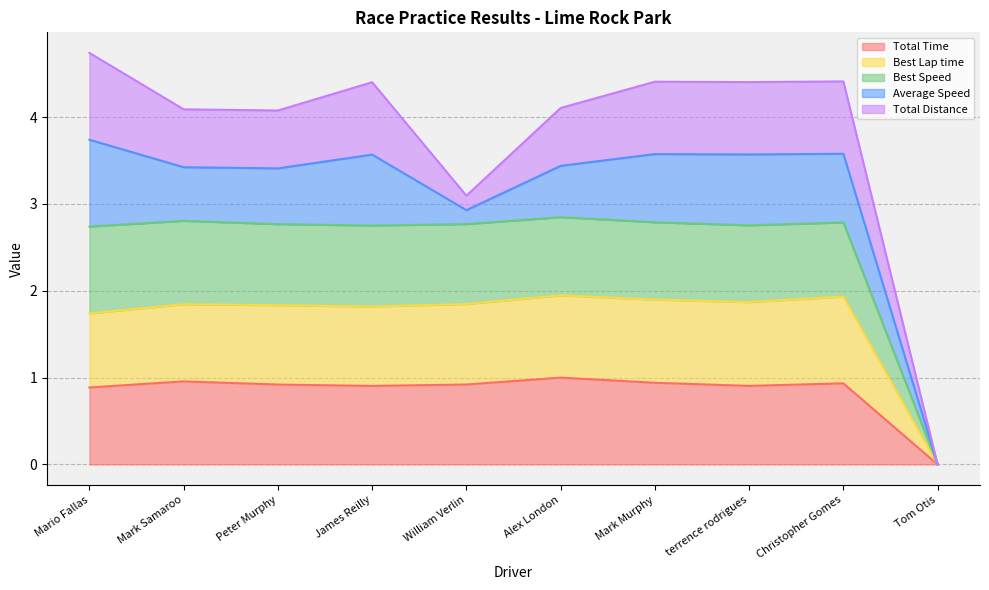

Is it true that Total Time equals 0.2 at Mark Murphy?

False